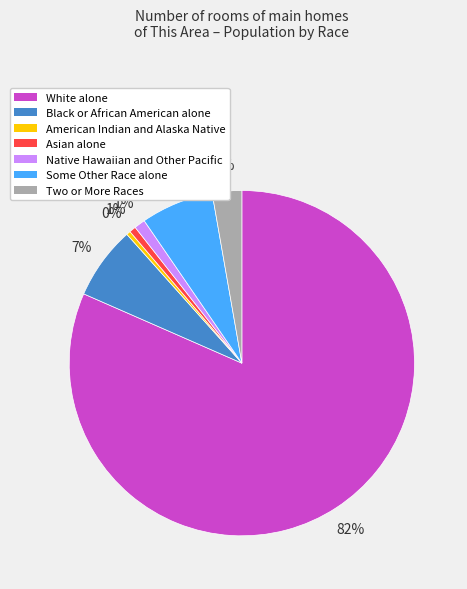

Between Asian alone and White alone, which is larger?

White alone